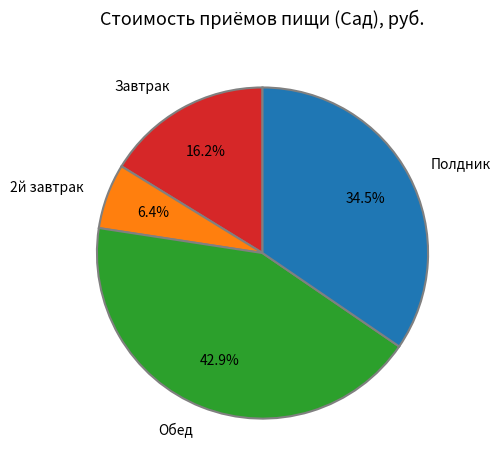

Count the number of slices in the pie.

4